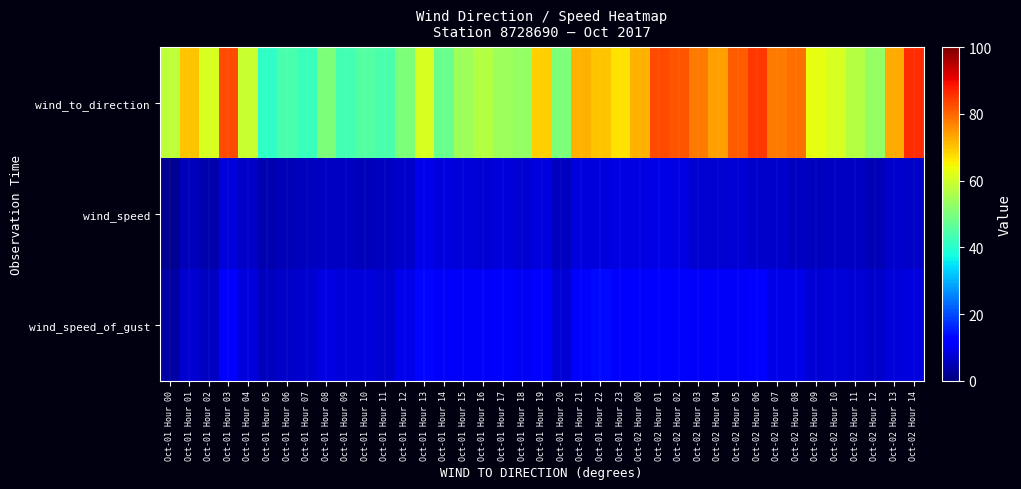

At how many categories does at least one series exceed 74?

9